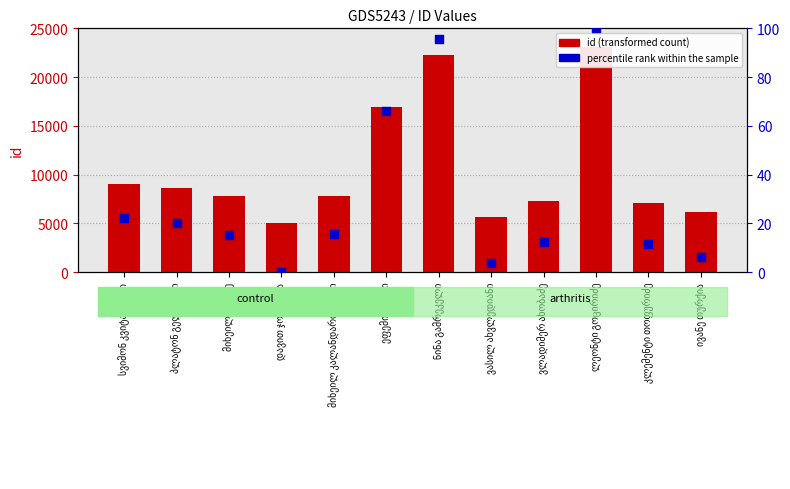

Which series has the largest Y range (max minus min)?

id